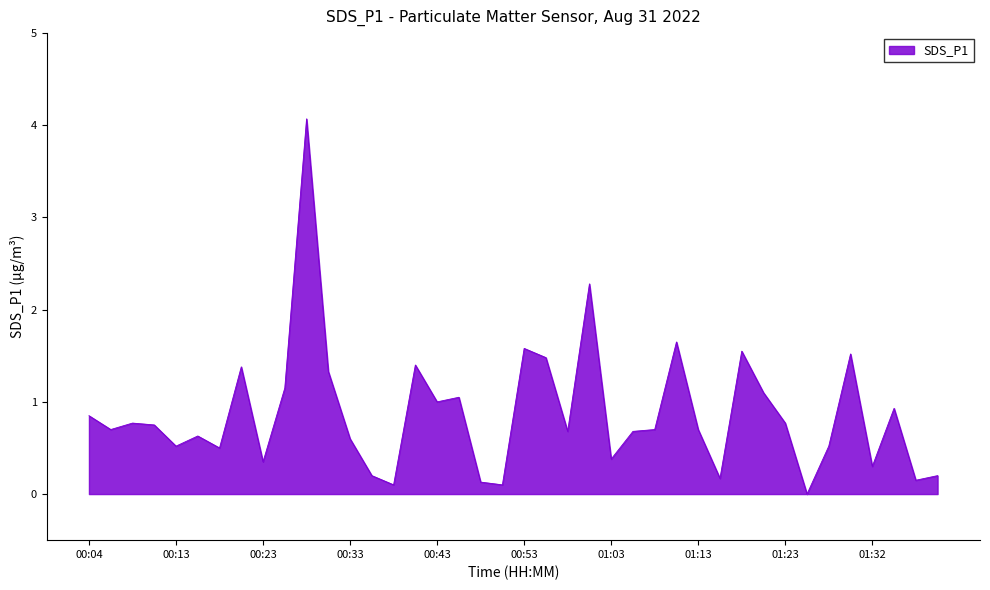

What is the maximum value shown in the chart?

4.1